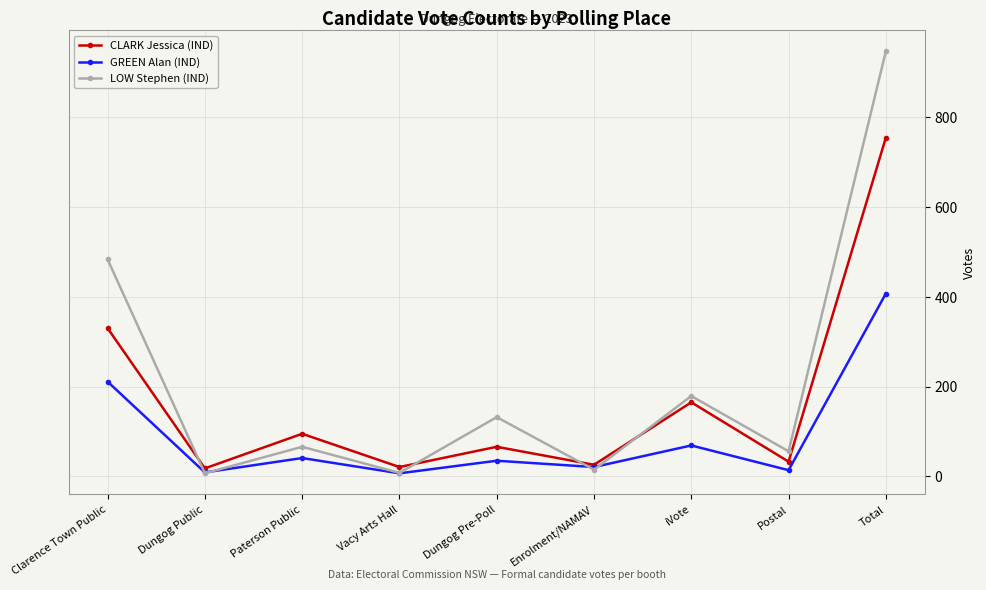

Is this an area chart (filled region under the line)?

No